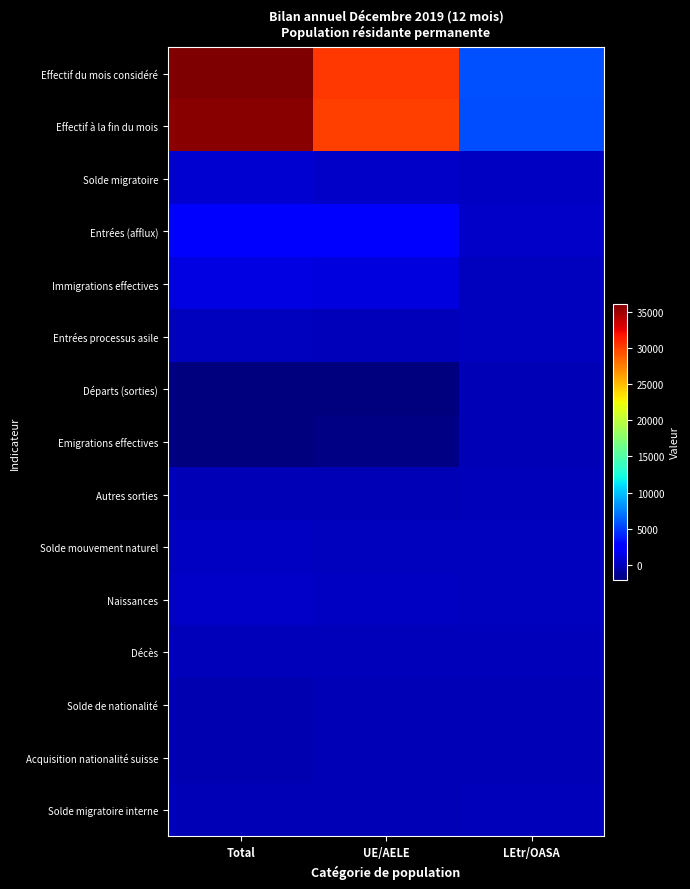

What is the difference between the highest and lowest values at UE/AELE?

32245